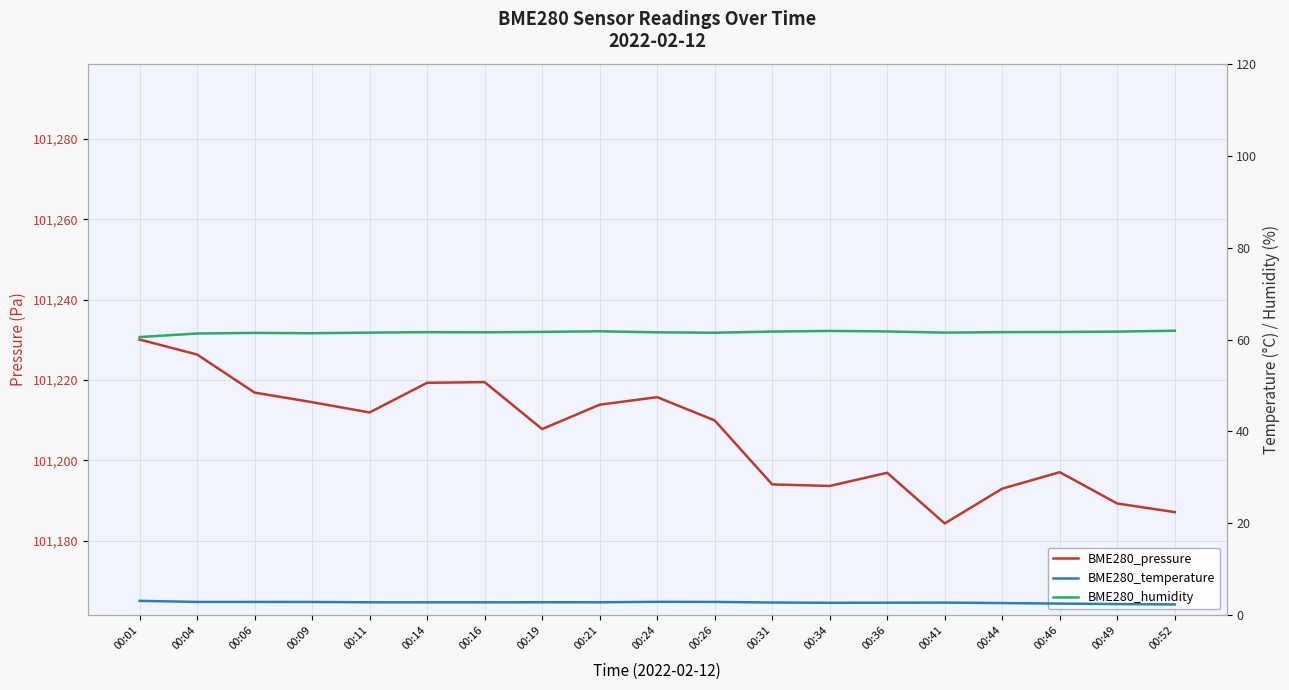

True or false: BME280_temperature and BME280_humidity cross at least once.

False